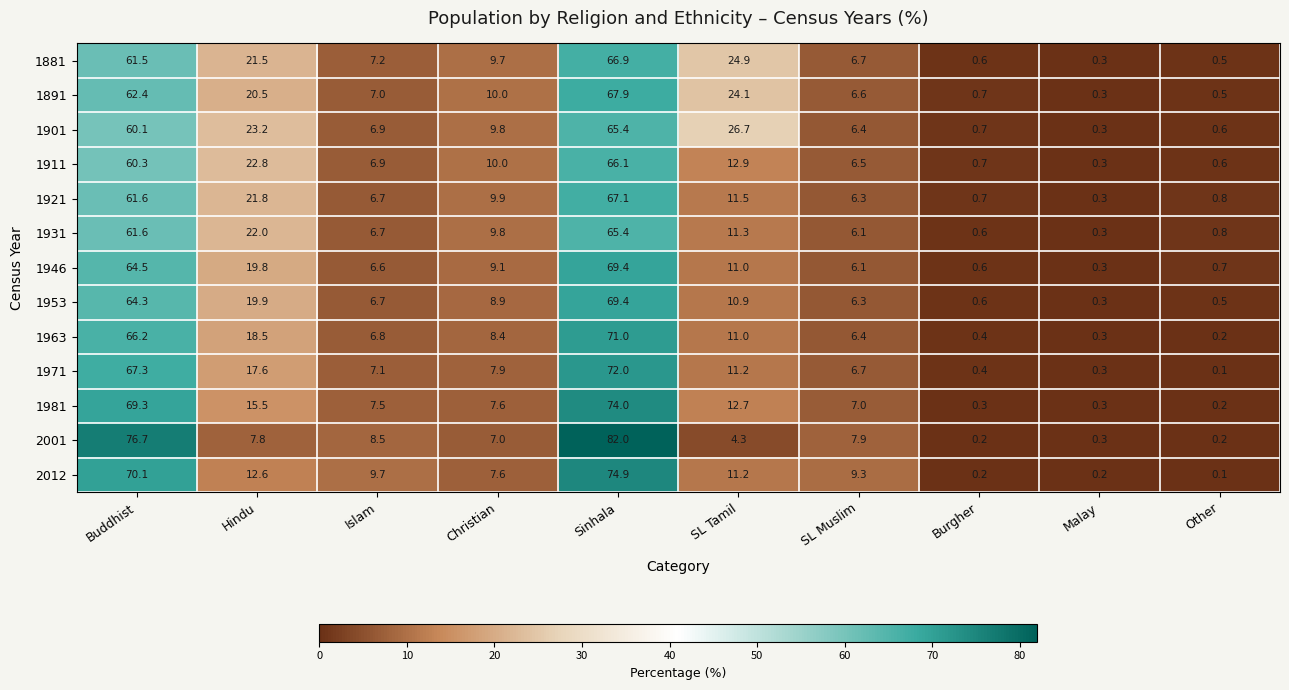

What is the average value of the 1891 series?

20.0